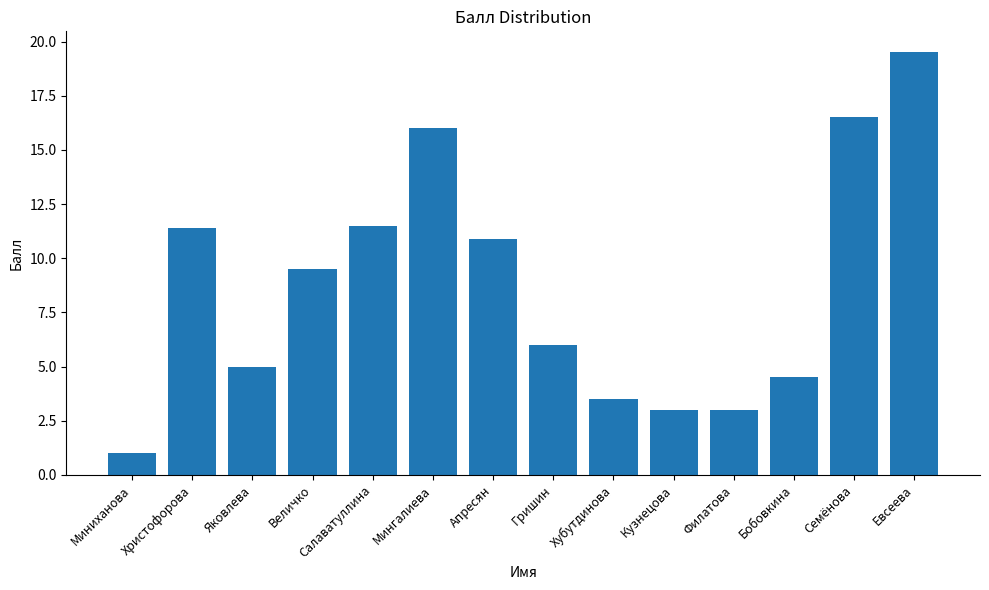

What is the change in value from Величко to Филатова?

-6.5